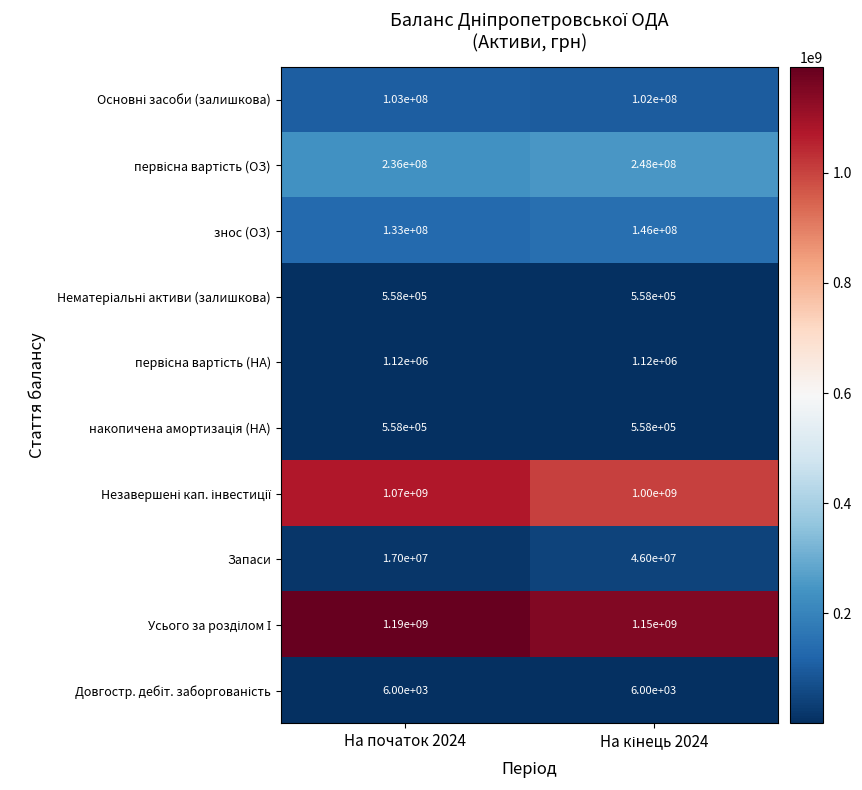

How many data points does each series have?

2